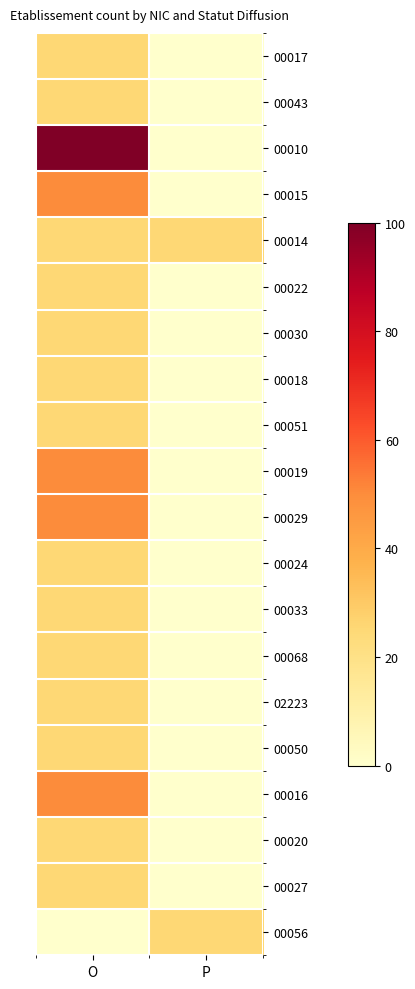

Rank the series by their maximum value, from lowest to highest.

00017, 00043, 00014, 00022, 00030, 00018, 00051, 00024, 00033, 00068, 02223, 00050, 00020, 00027, 00056, 00015, 00019, 00029, 00016, 00010